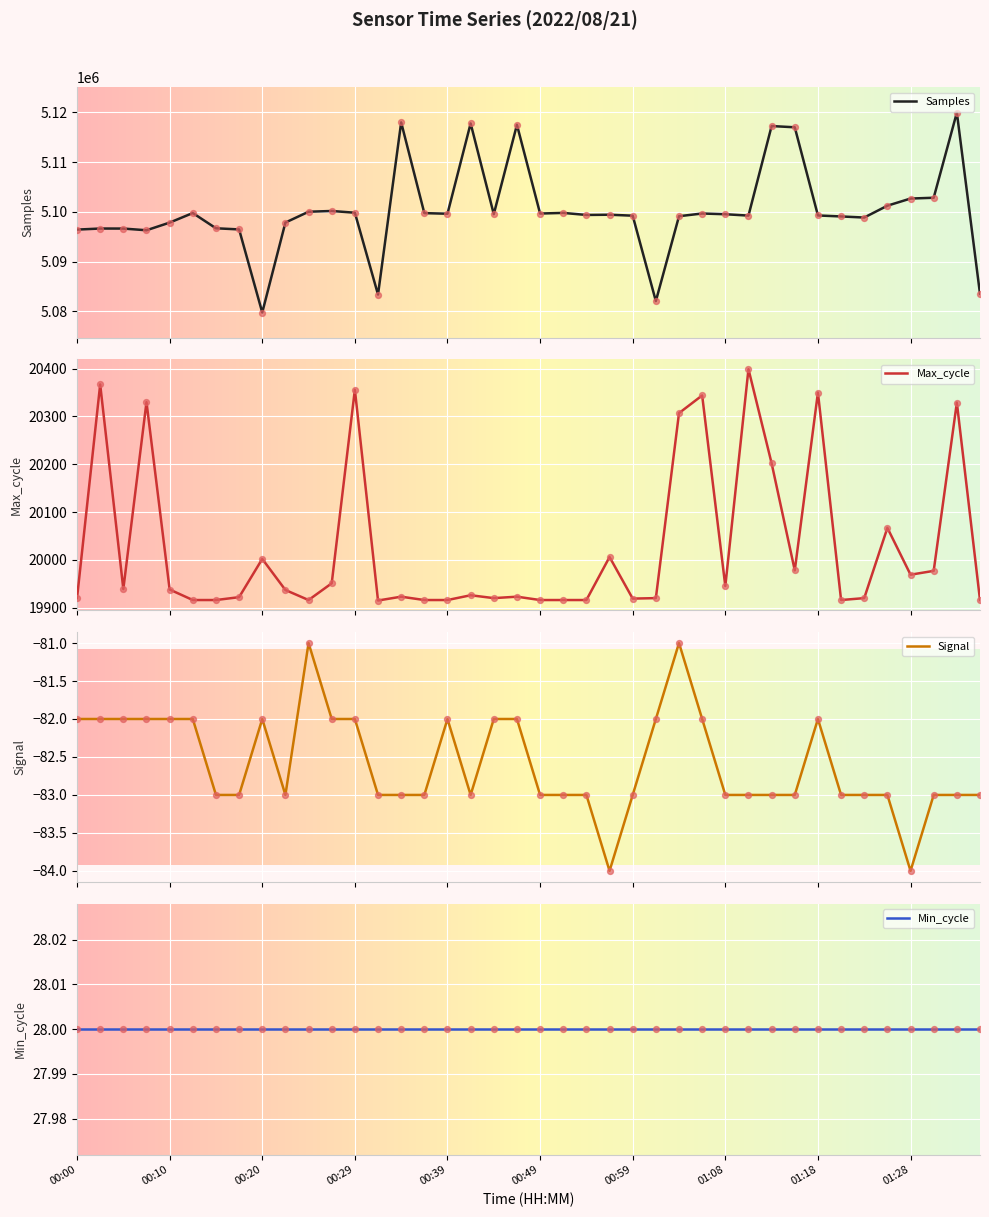

At which category is the sum across all series the highest?

01:33